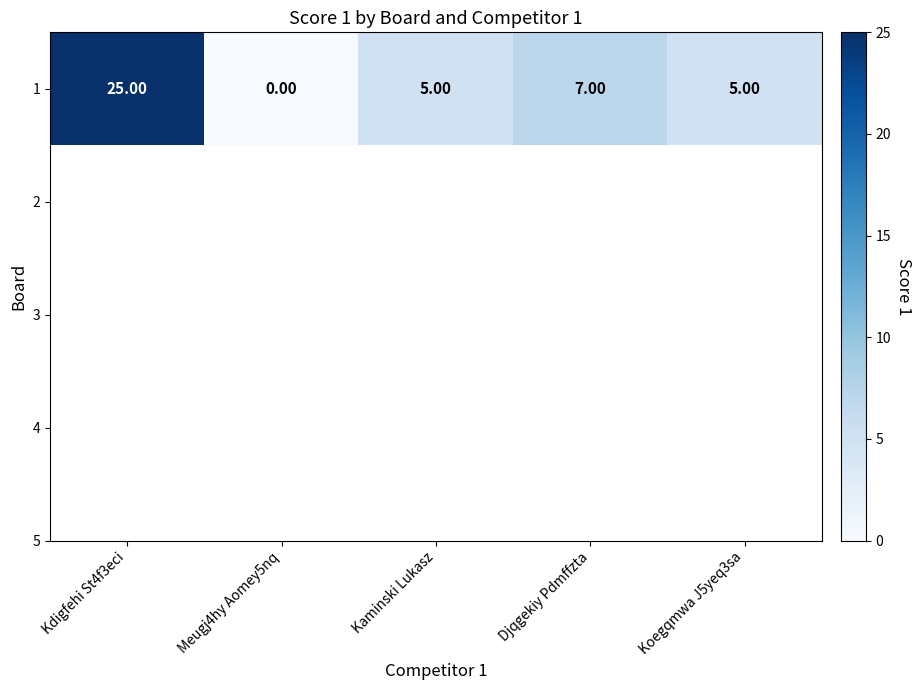

What is the change in value from Kdigfehi St4f3eci to Meugj4hy Aomey5nq?

-25